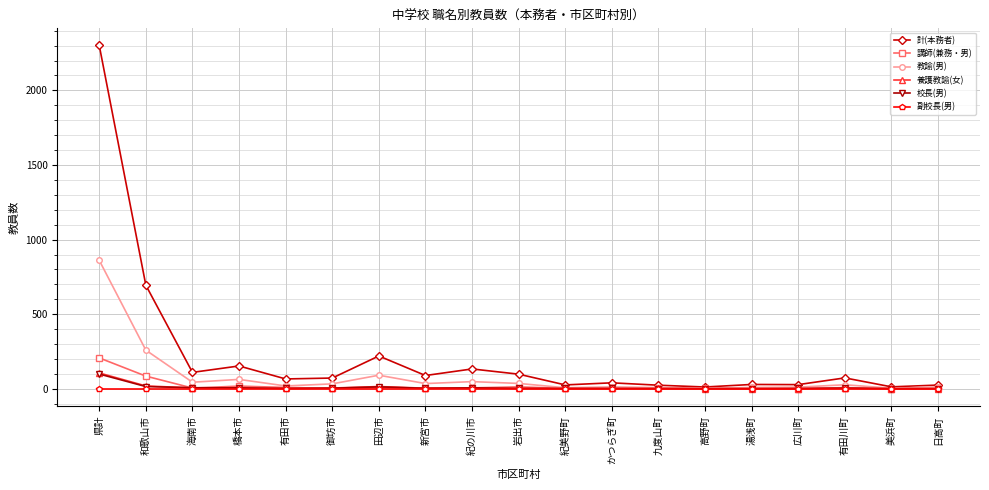

What is the approximate value of 計(本務者) at かつらぎ町, to the nearest 10?

40